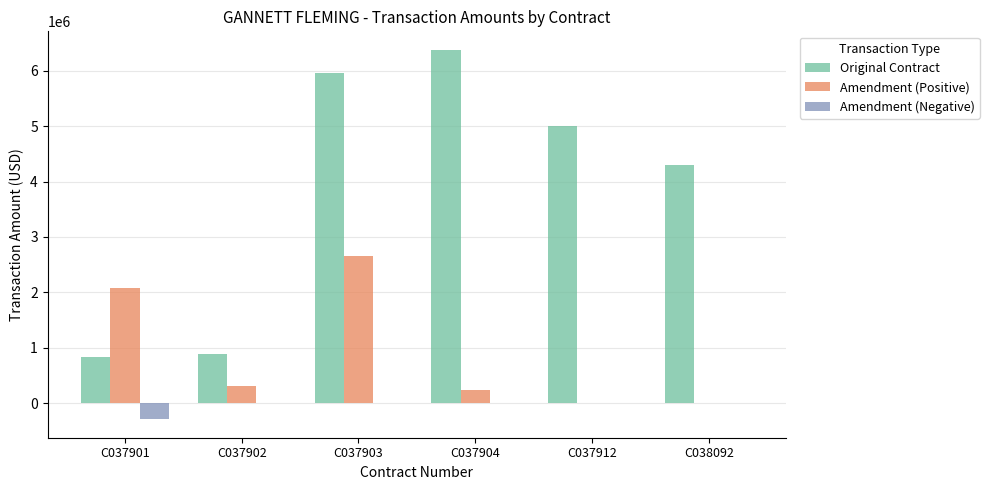

What is the greatest value displayed?

6373515.6